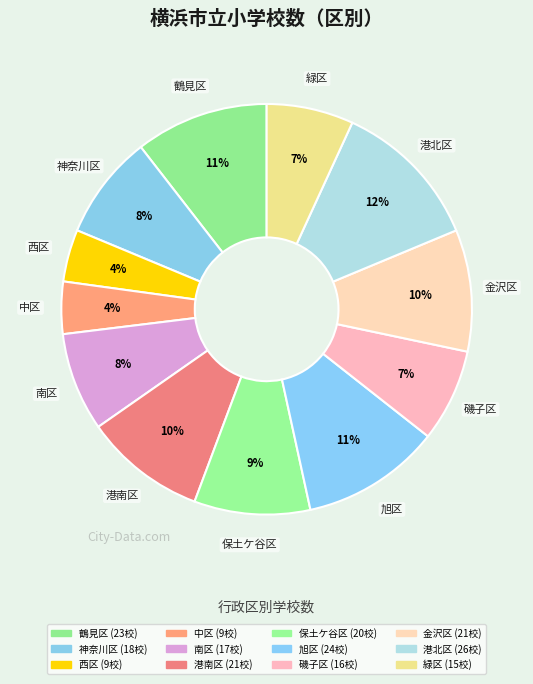

Count the number of slices in the pie.

12